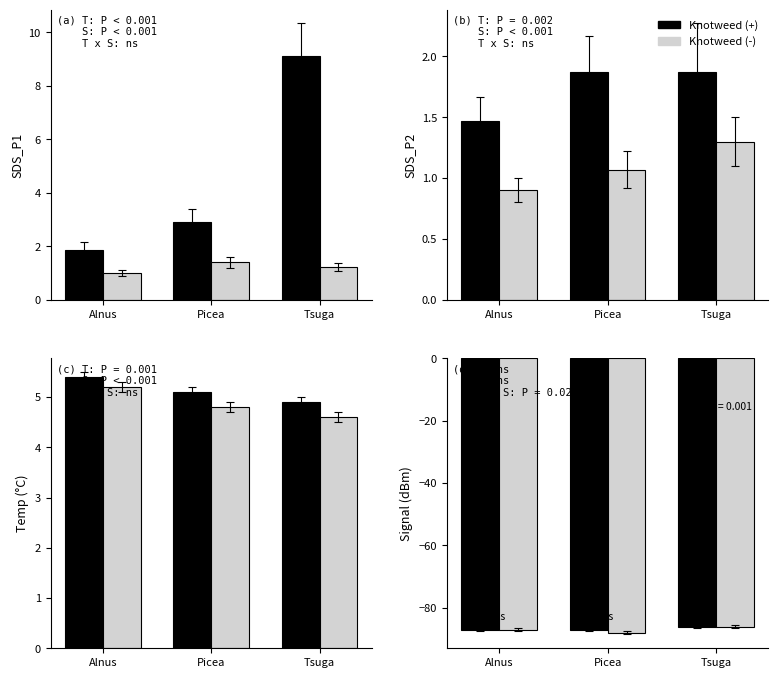

List the series in order of their overall mean, lowest first.

Knotweed (-), Knotweed (+)